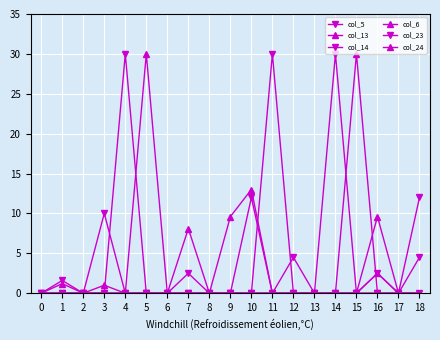

Which series has the widest spread of values?

col_23